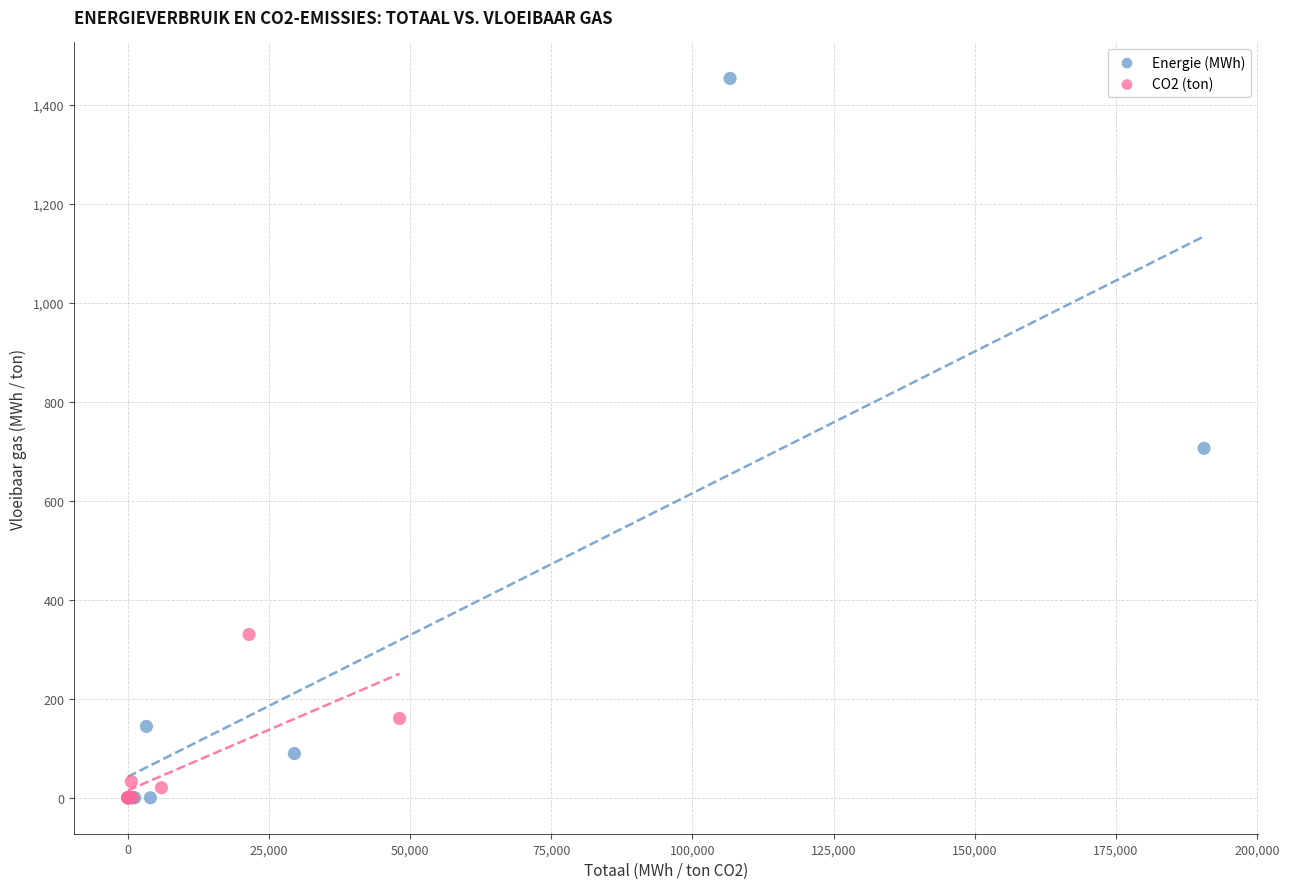

Which series reaches the maximum Y coordinate?

Energie (MWh)